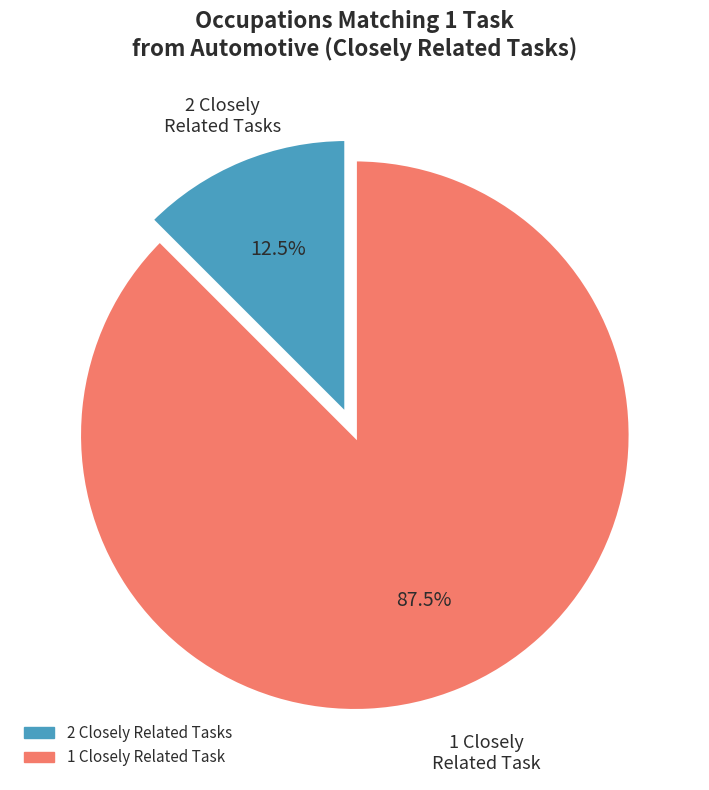

Which category has the biggest portion of the pie?

1 Closely Related Task